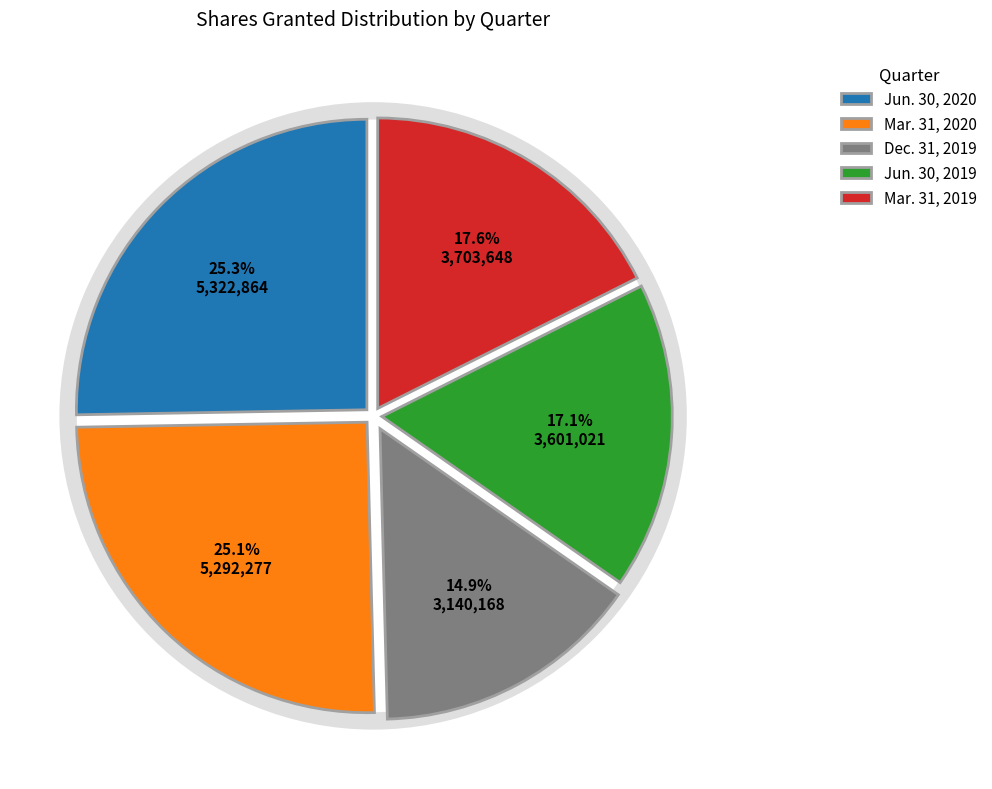

What is the total percentage of Mar. 31, 2019 and Mar. 31, 2020?

42.7%